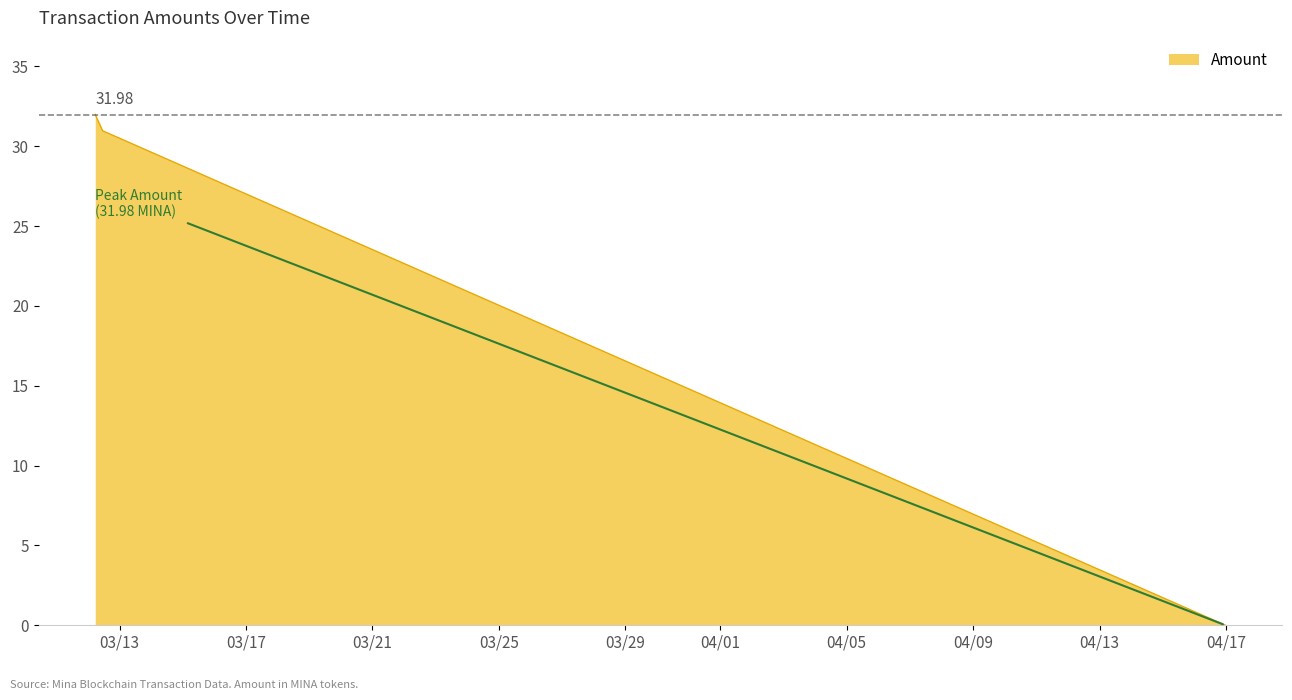

What is the sum of all values?

62.9